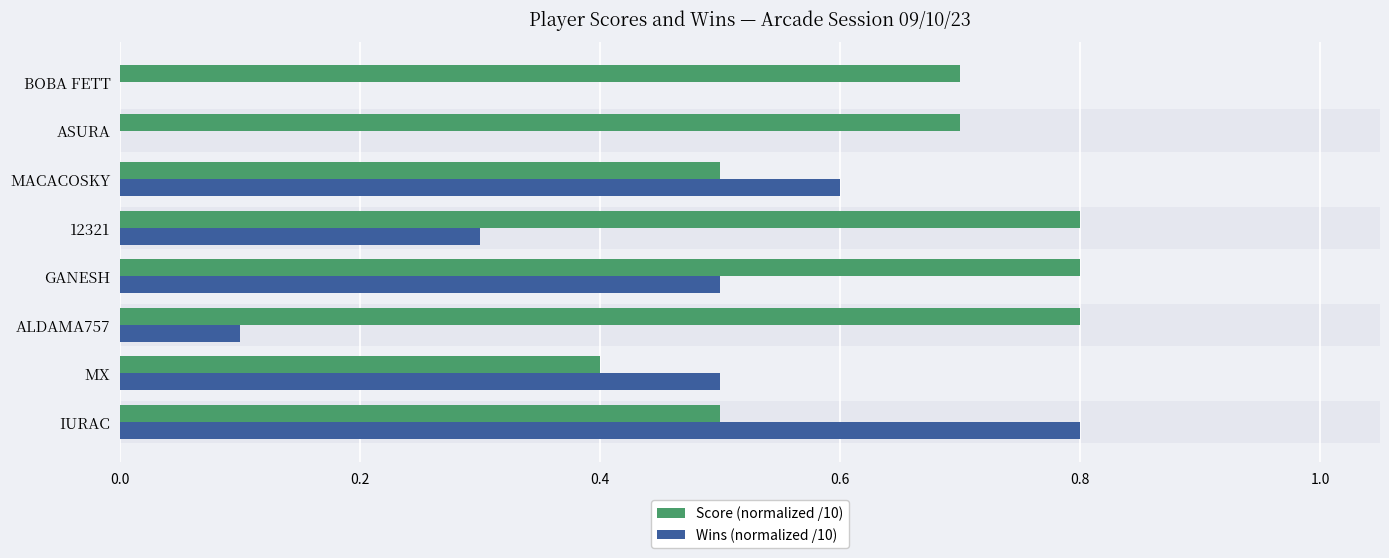

True or false: Wins (normalized /10) has a value of 0.3 at GANESH.

False